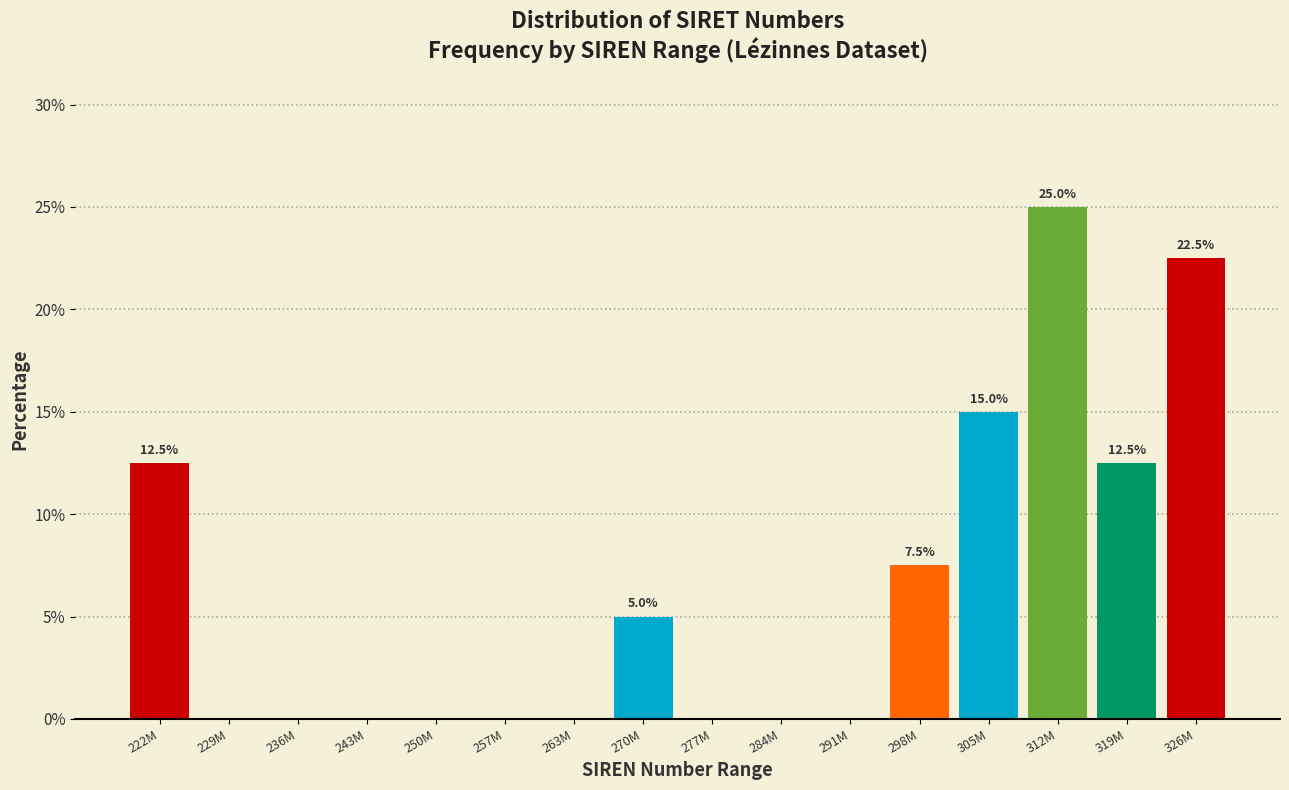

Reading left to right, transcribe all the data shown in this chart.

222M=12.5	229M=0.0	236M=0.0	243M=0.0	250M=0.0	257M=0.0	263M=0.0	270M=5.0	277M=0.0	284M=0.0	291M=0.0	298M=7.5	305M=15.0	312M=25.0	319M=12.5	326M=22.5